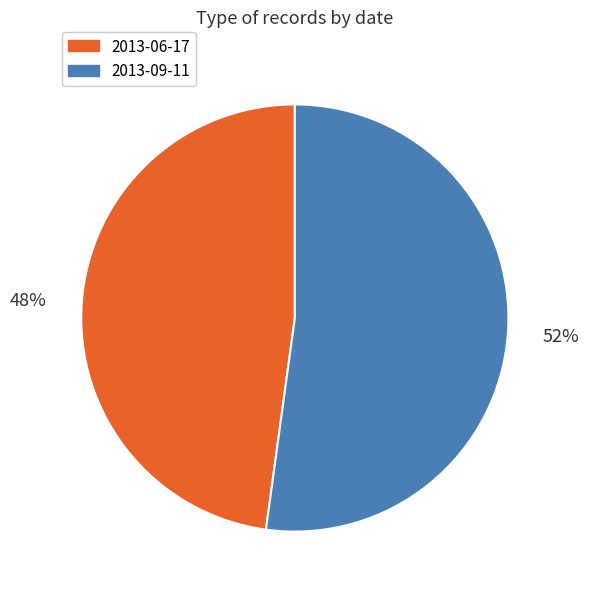

Does 2013-06-17 represent more than half of the total?

No